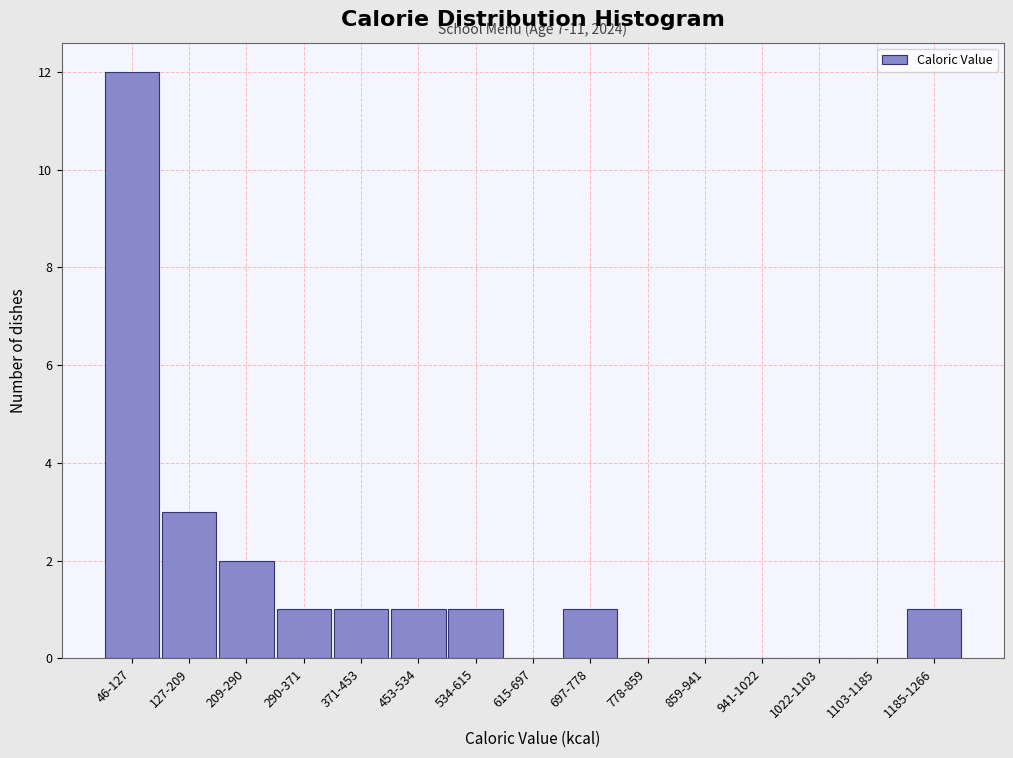

Reading right to left, what are all the values shown in this chart?

1185-1266=1	1103-1185=0	1022-1103=0	941-1022=0	859-941=0	778-859=0	697-778=1	615-697=0	534-615=1	453-534=1	371-453=1	290-371=1	209-290=2	127-209=3	46-127=12